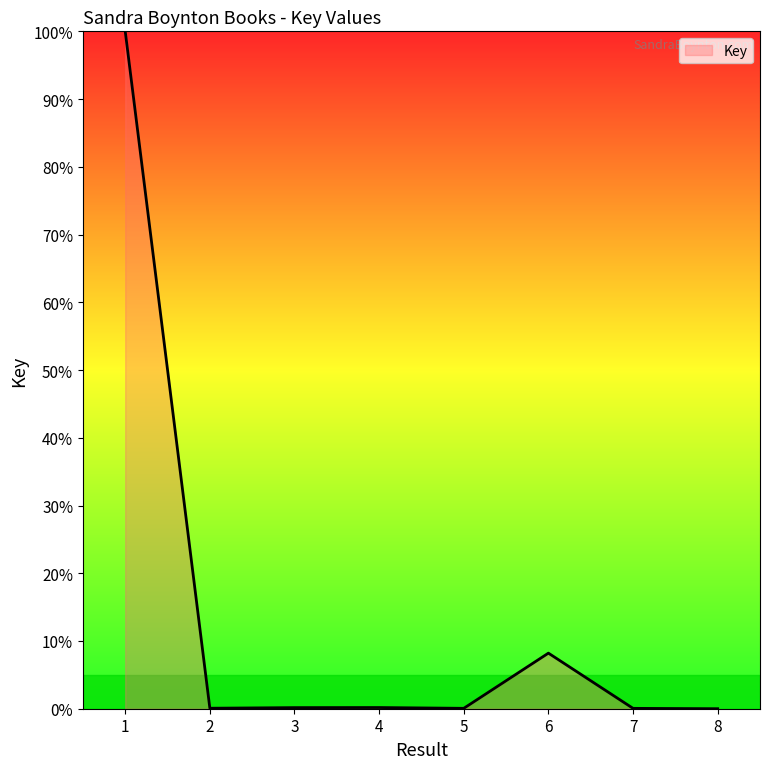

What is the maximum value shown in the chart?

100.0